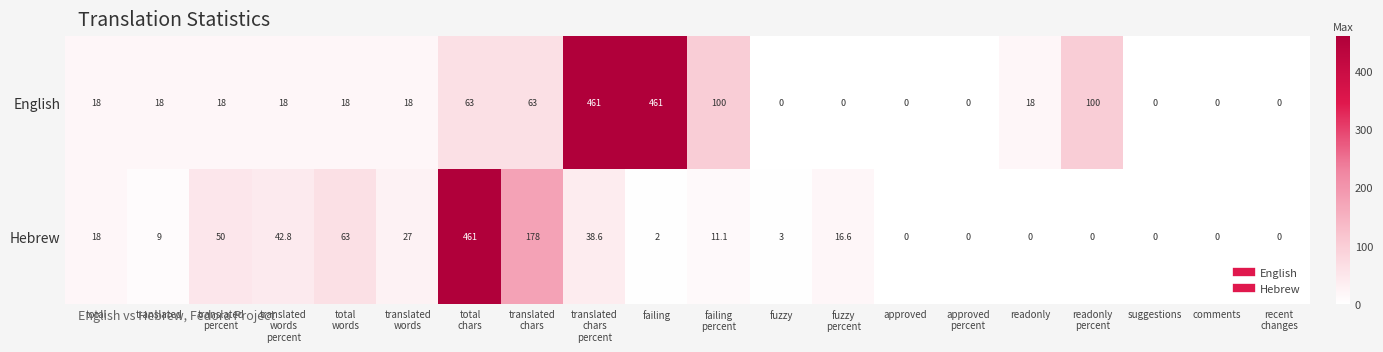

Which series has the largest total across all categories?

English